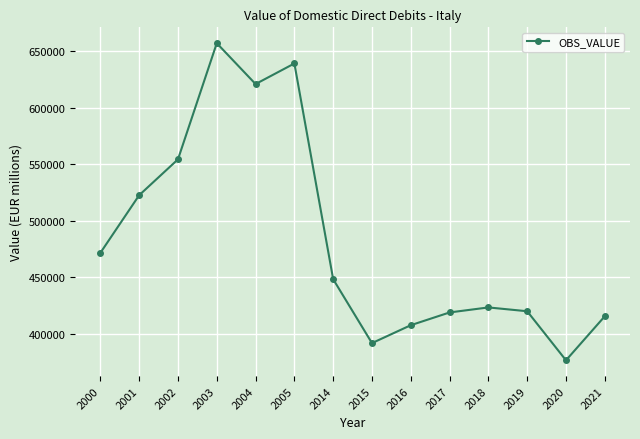

At which category does the chart reach its minimum across all series?

2020